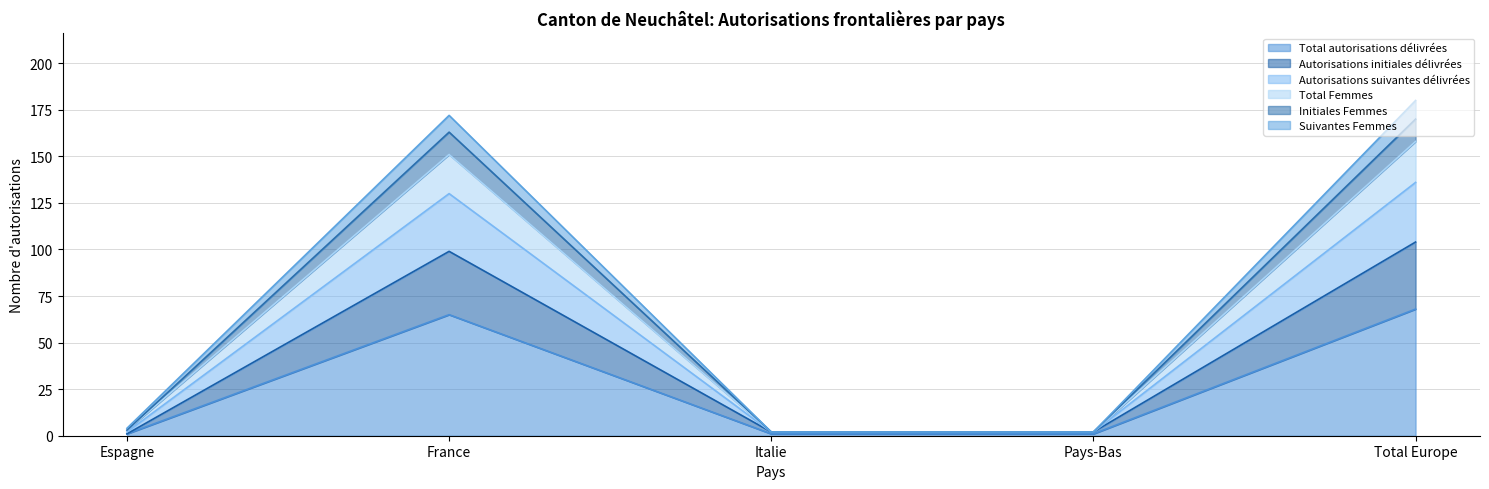

In Autorisations suivantes délivrées, how many points are higher than both neighbors (excluding endpoints)?

1